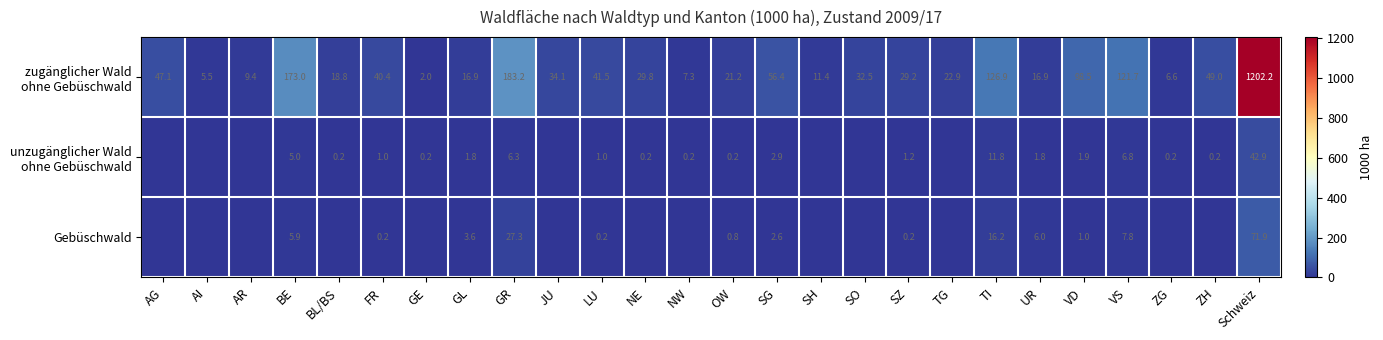

What is the total value across all series at UR?

24.7